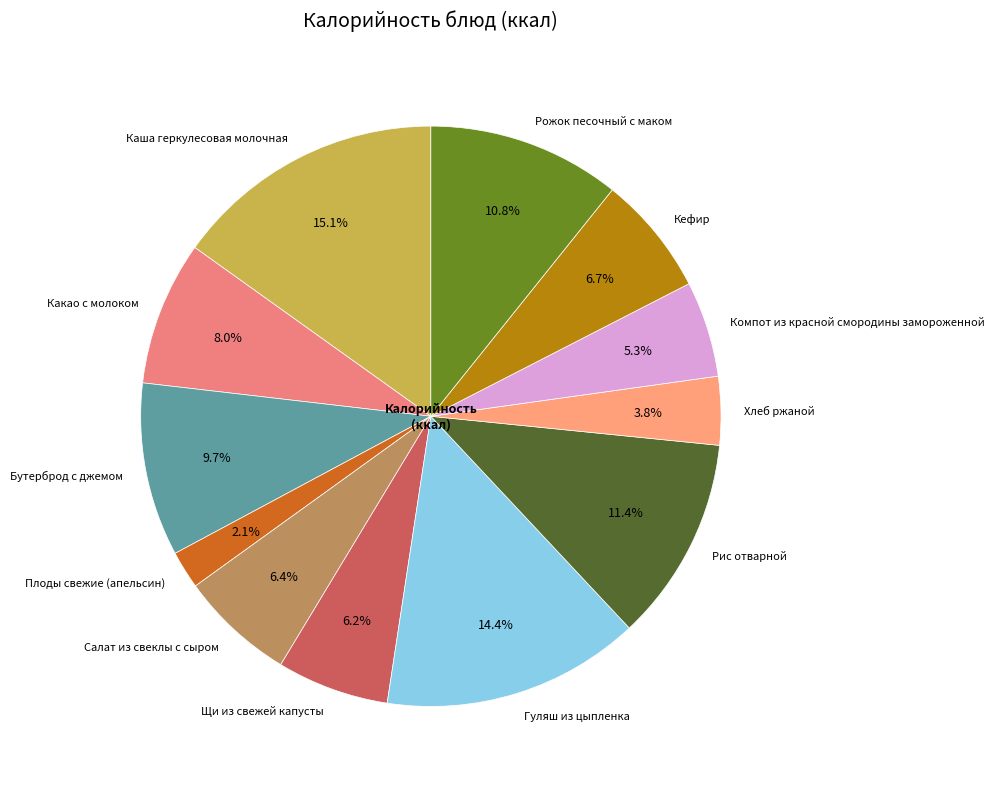

How many segments does this pie chart have?

12